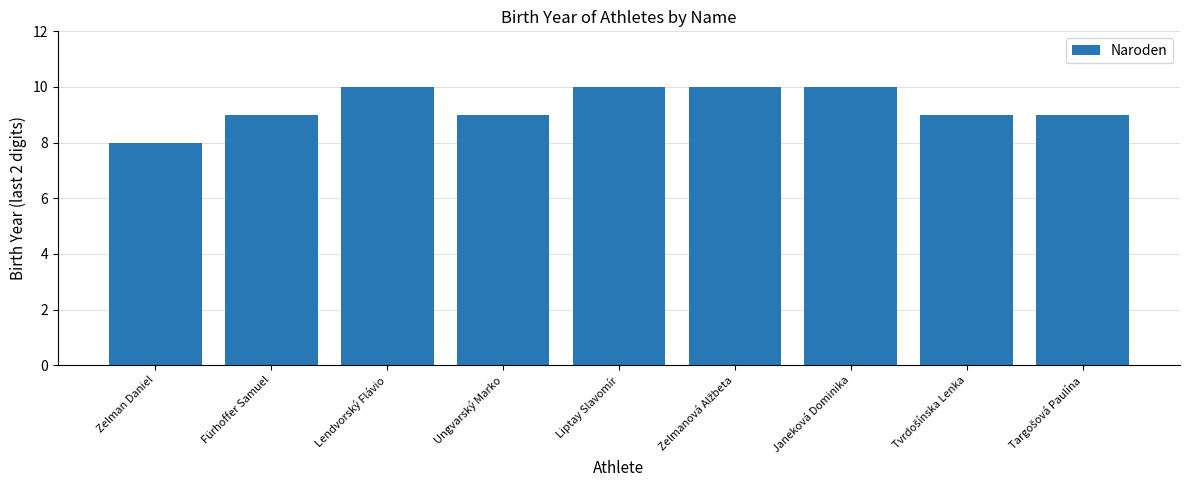

How many bars are there in total?

9